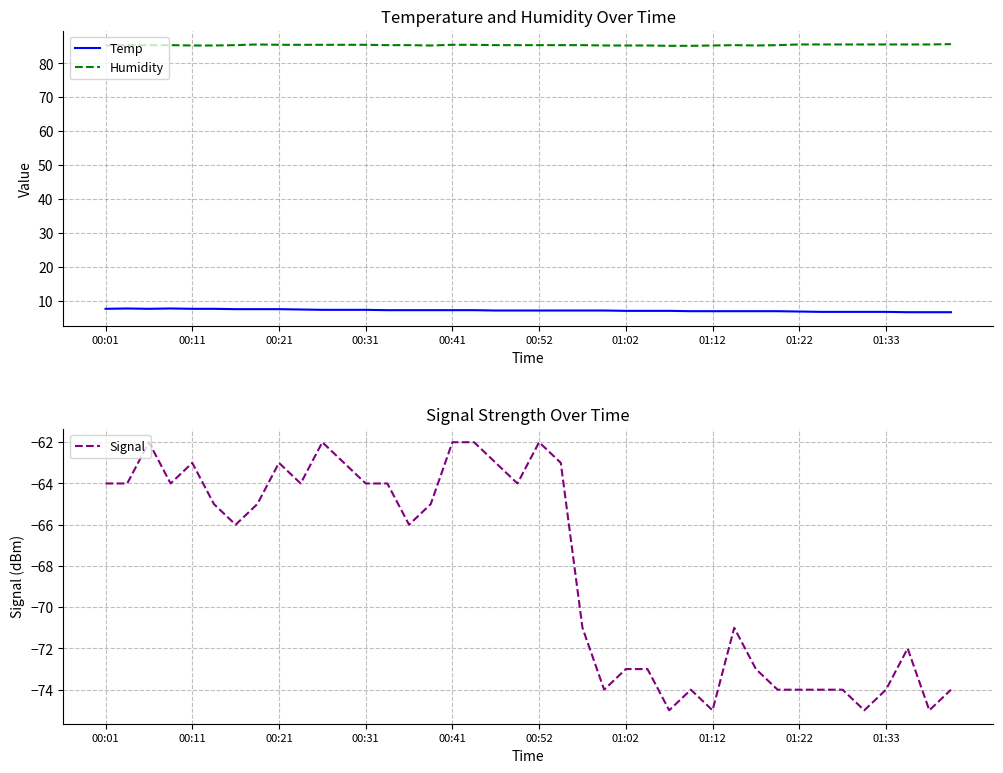

True or false: Humidity and Temp cross at least once.

False